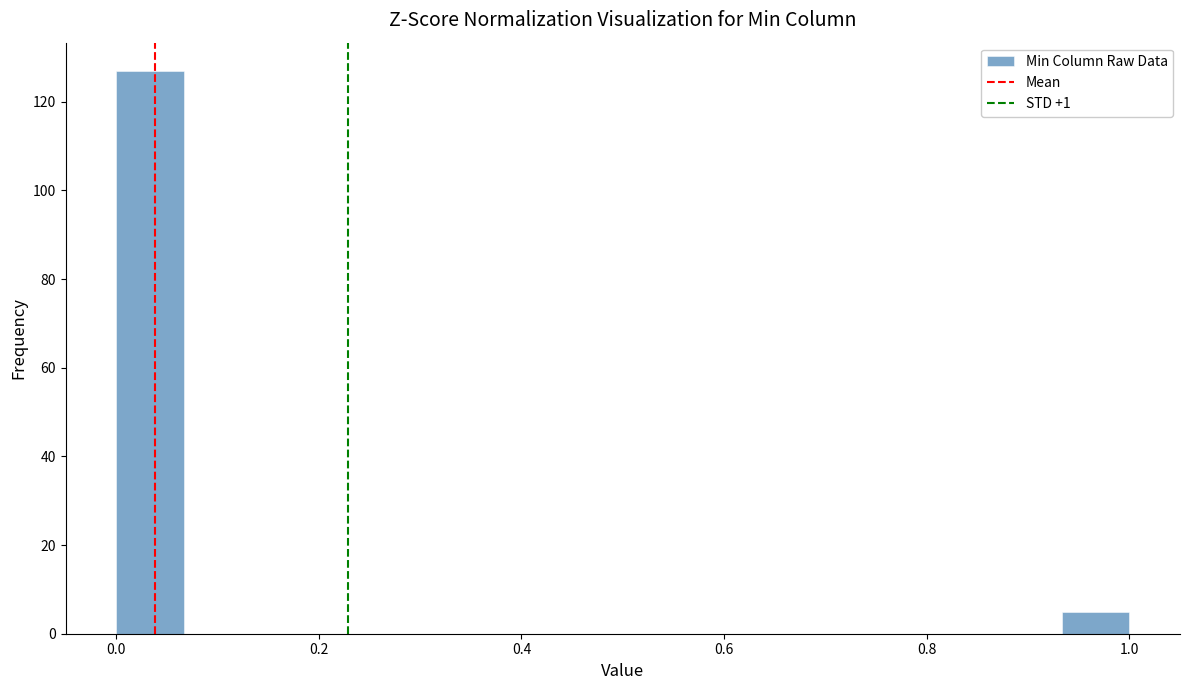

Read against the x-axis, roughly where is the centre of the tallest bar?

0.04